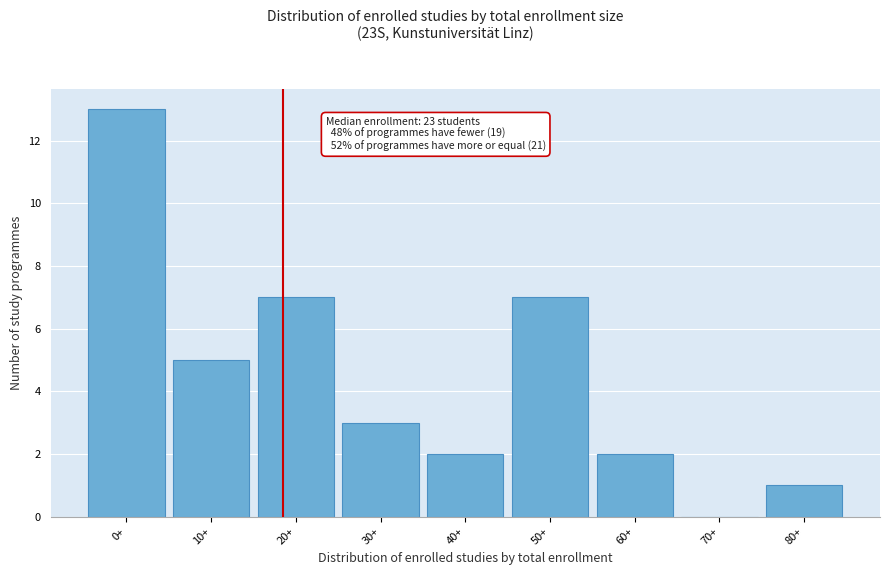

Reading left to right, extract all data points from this chart.

0+=13	10+=5	20+=7	30+=3	40+=2	50+=7	60+=2	70+=0	80+=1